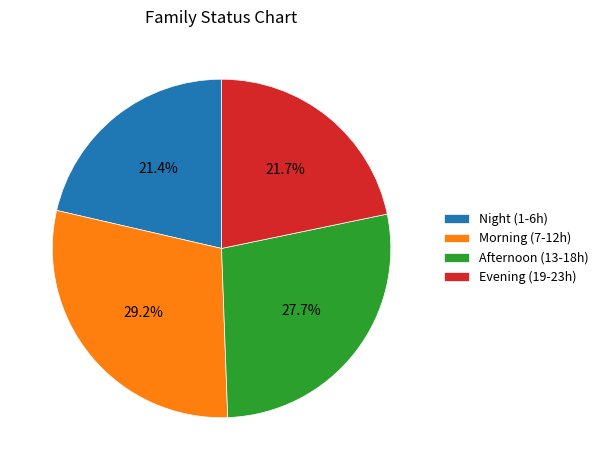

How many slices are in this pie chart?

4